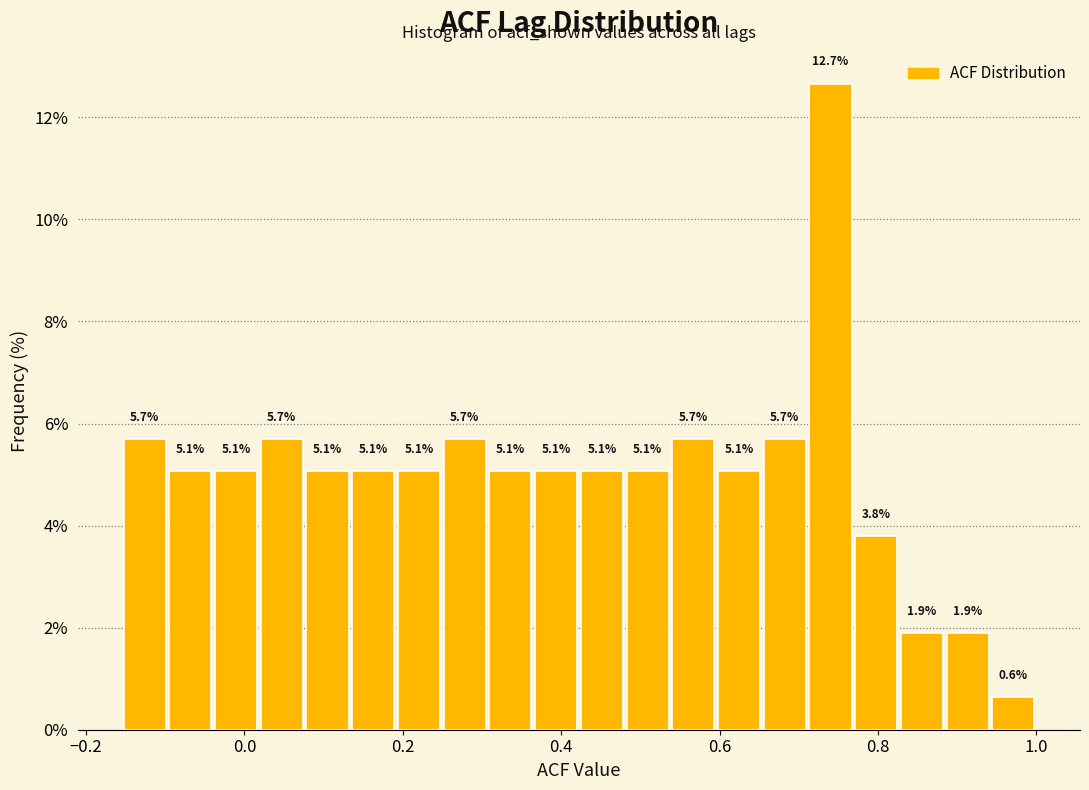

Around what value on the x-axis is the tallest bar? Give the approximate position of its centre, as read against the axis.

0.74